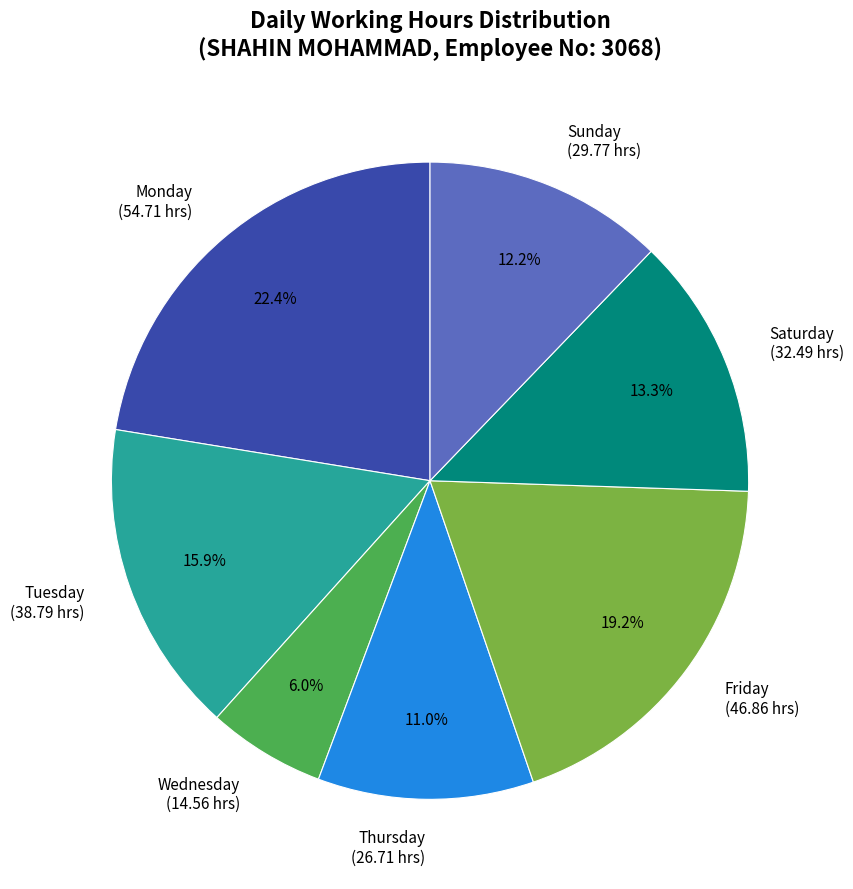

Rank the categories by value from lowest to highest.

Wednesday, Thursday, Sunday, Saturday, Tuesday, Friday, Monday